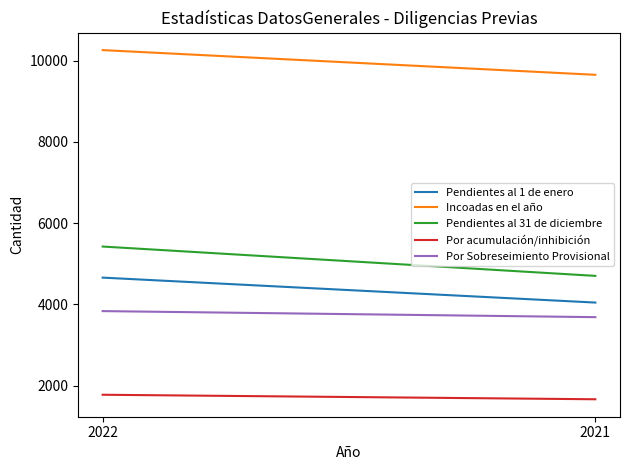

Is this an area chart (filled region under the line)?

No